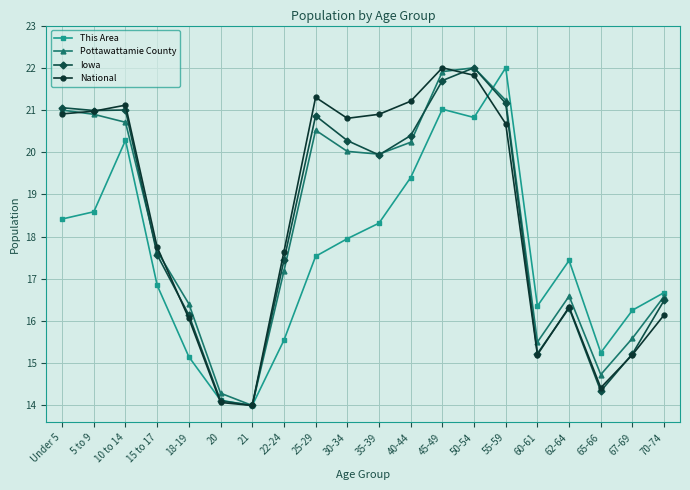

The Pottawattamie County series shows 30.5 at 22-24. True or false?

False